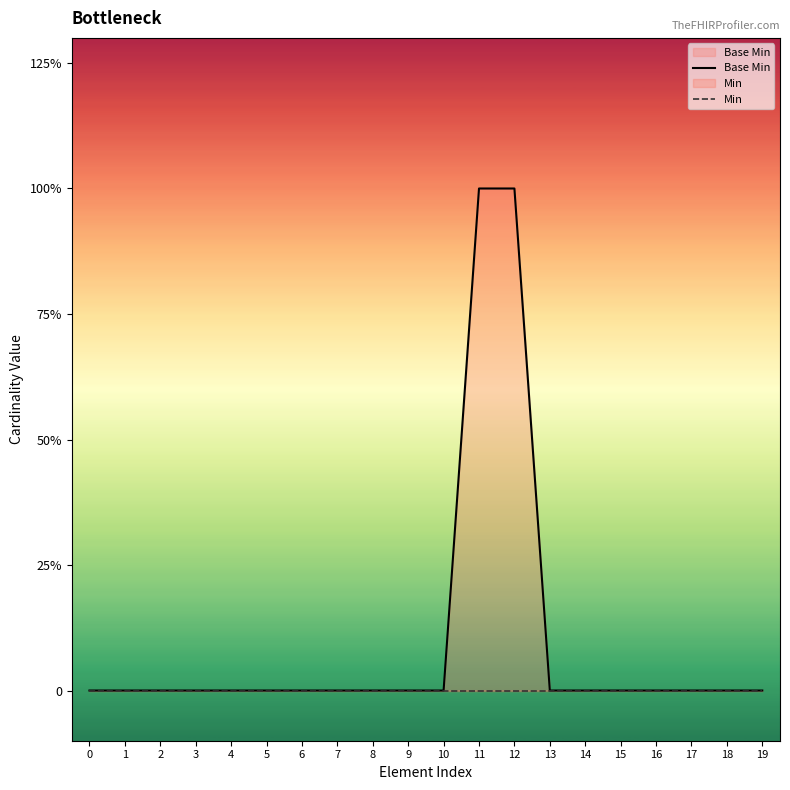

List the series in order of their peak value, lowest first.

Min, Base Min